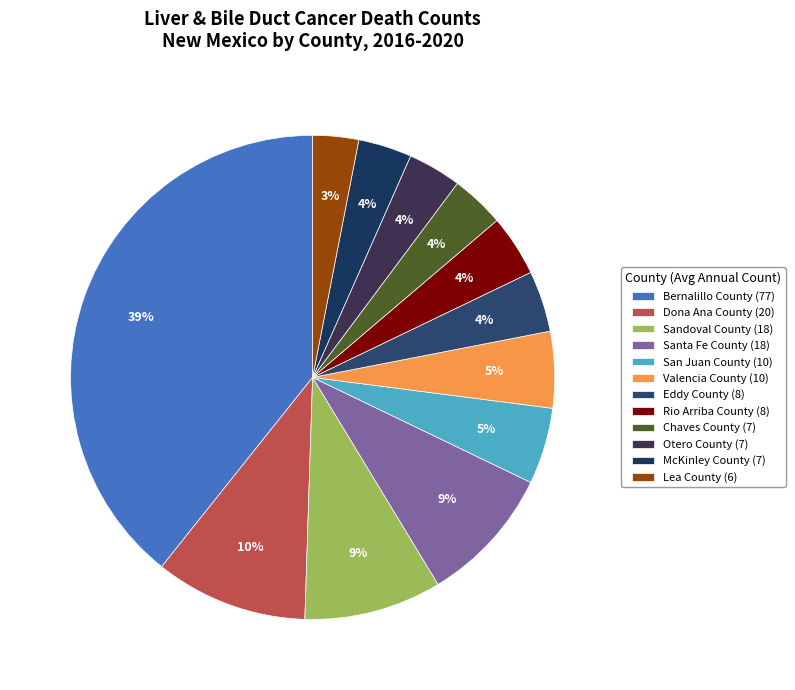

Is there any slice that represents more than half of the pie?

No